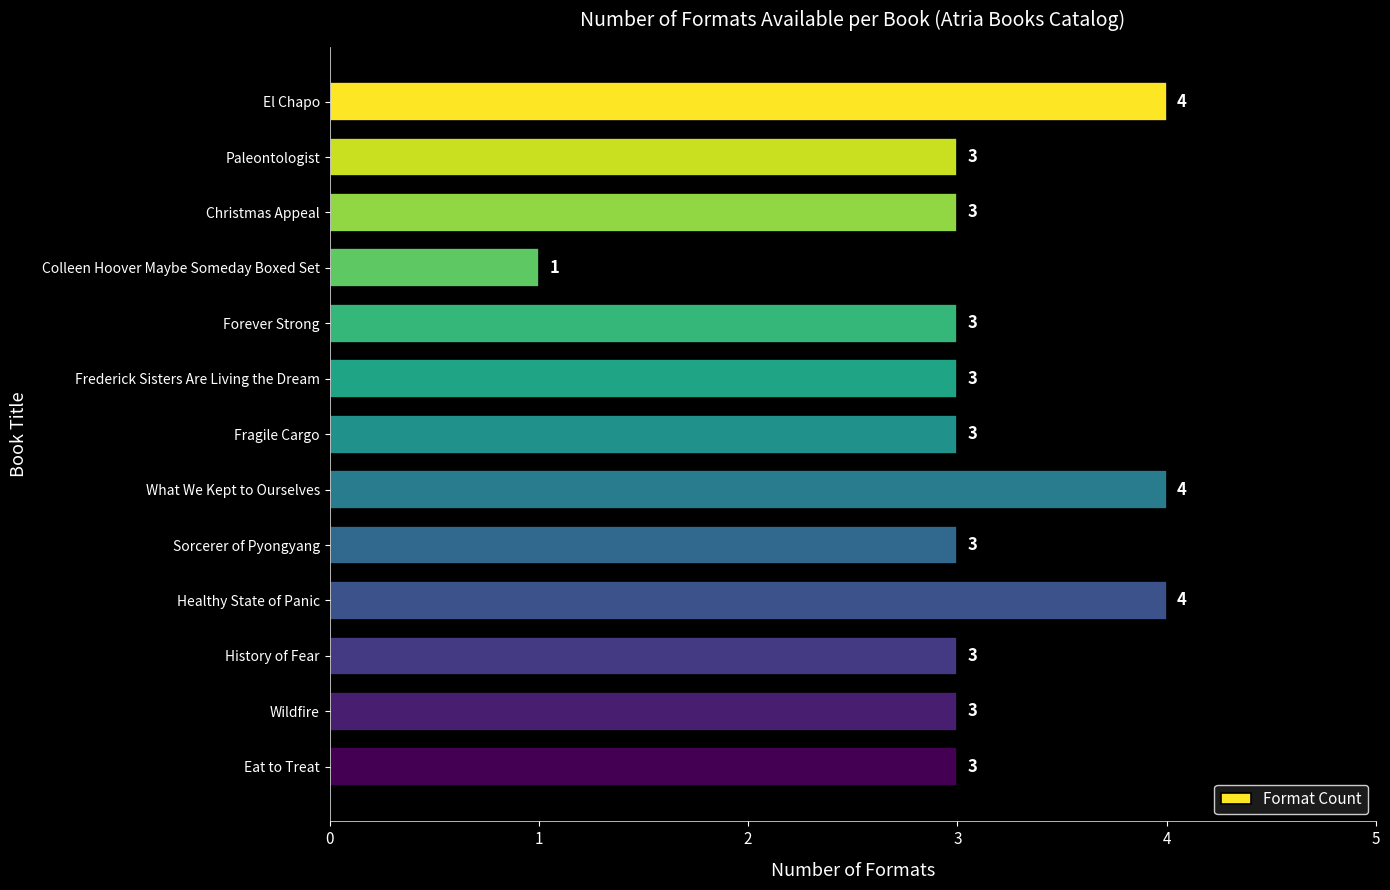

Which label corresponds to the smallest value in the chart?

Colleen Hoover Maybe Someday Boxed Set